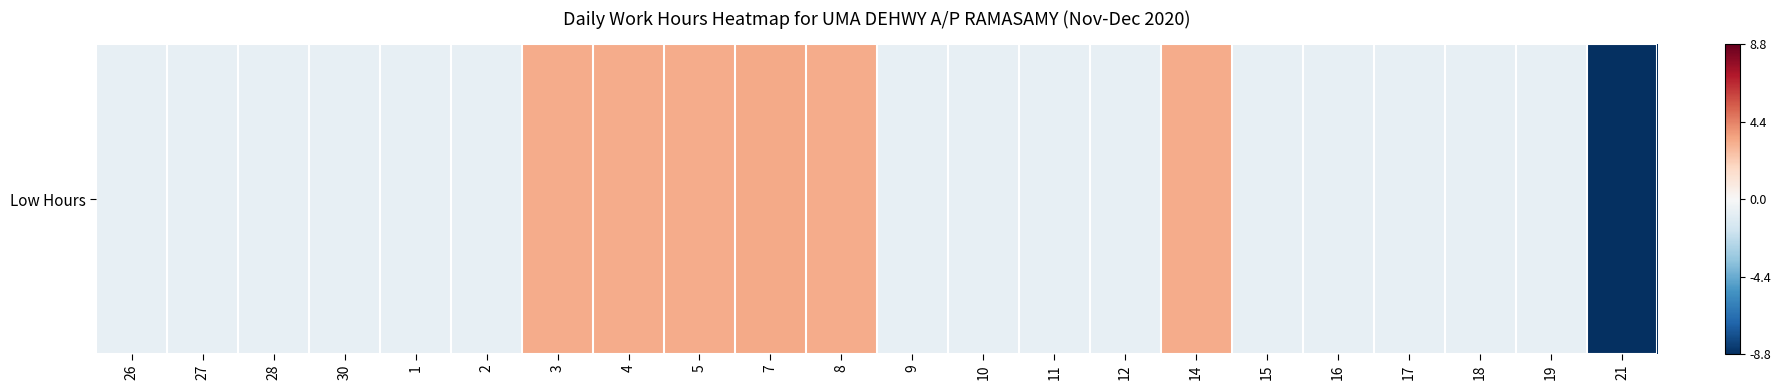

What is the smallest value displayed?

-8.8